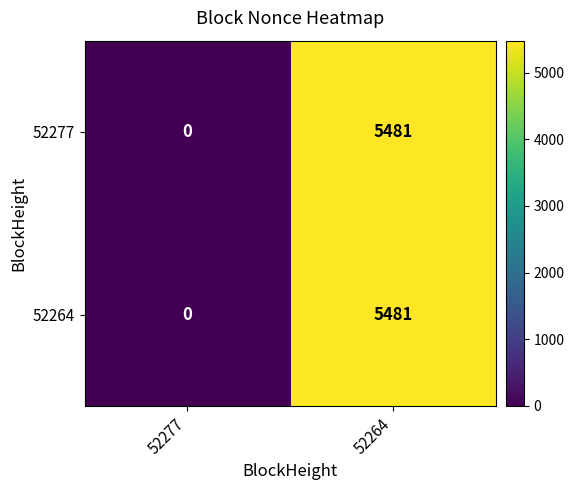

What is the difference between the maximum and minimum values in the 52264 series?

5481